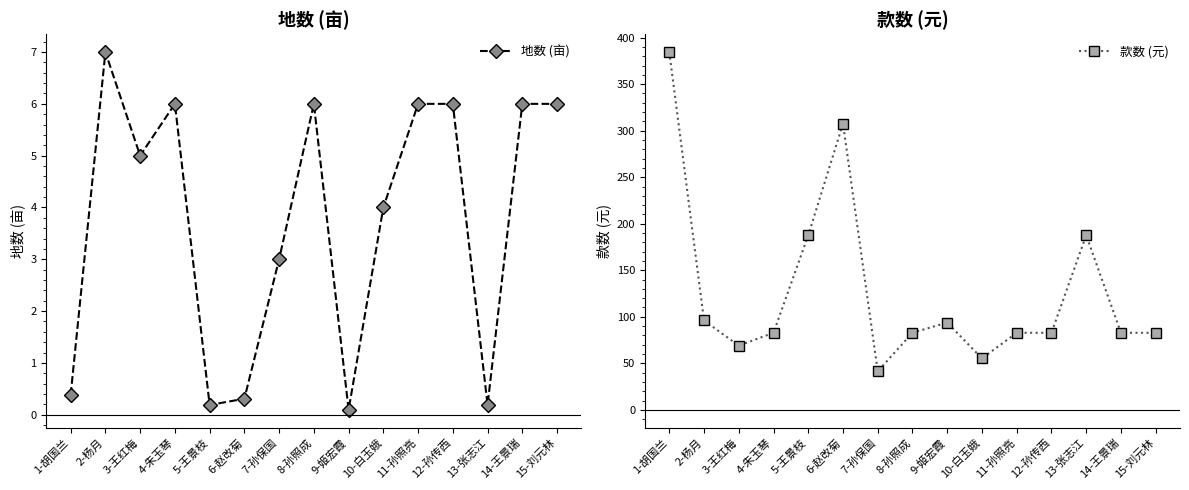

True or false: 地数 (亩) and 款数 (元) intersect in this chart.

False